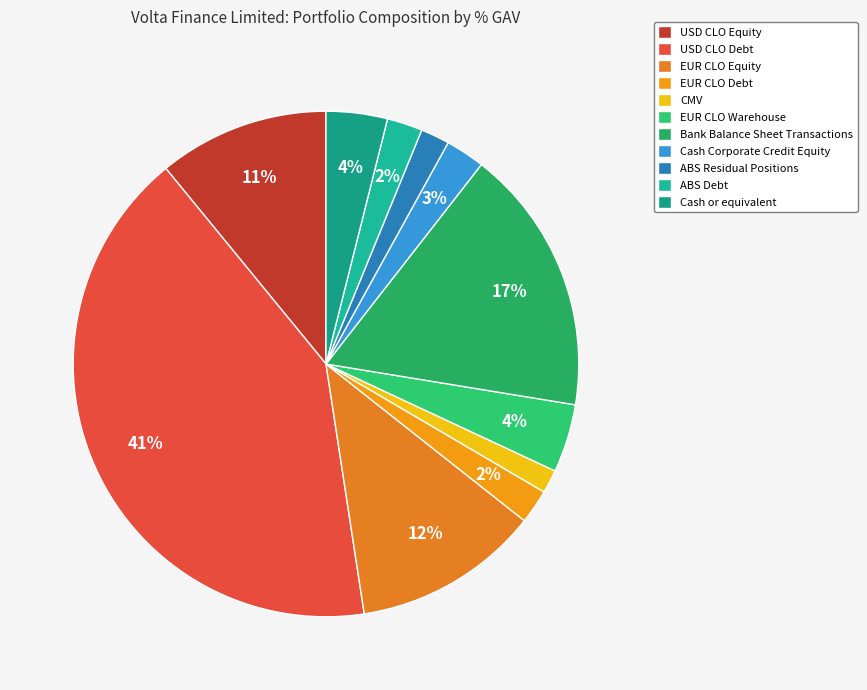

Do EUR CLO Debt and EUR CLO Equity together represent more than half of the pie?

No